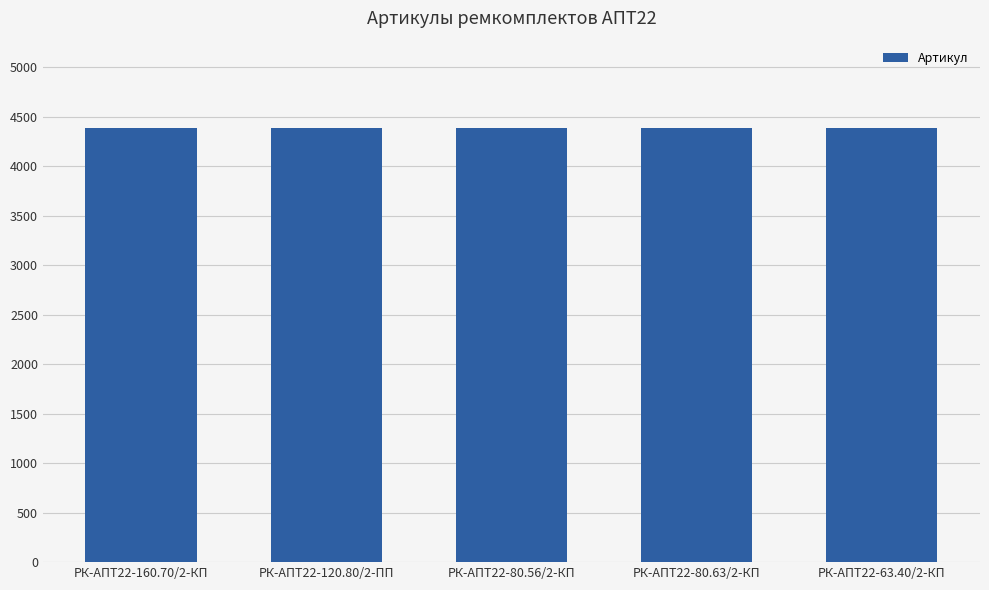

How many bars are there in total?

5